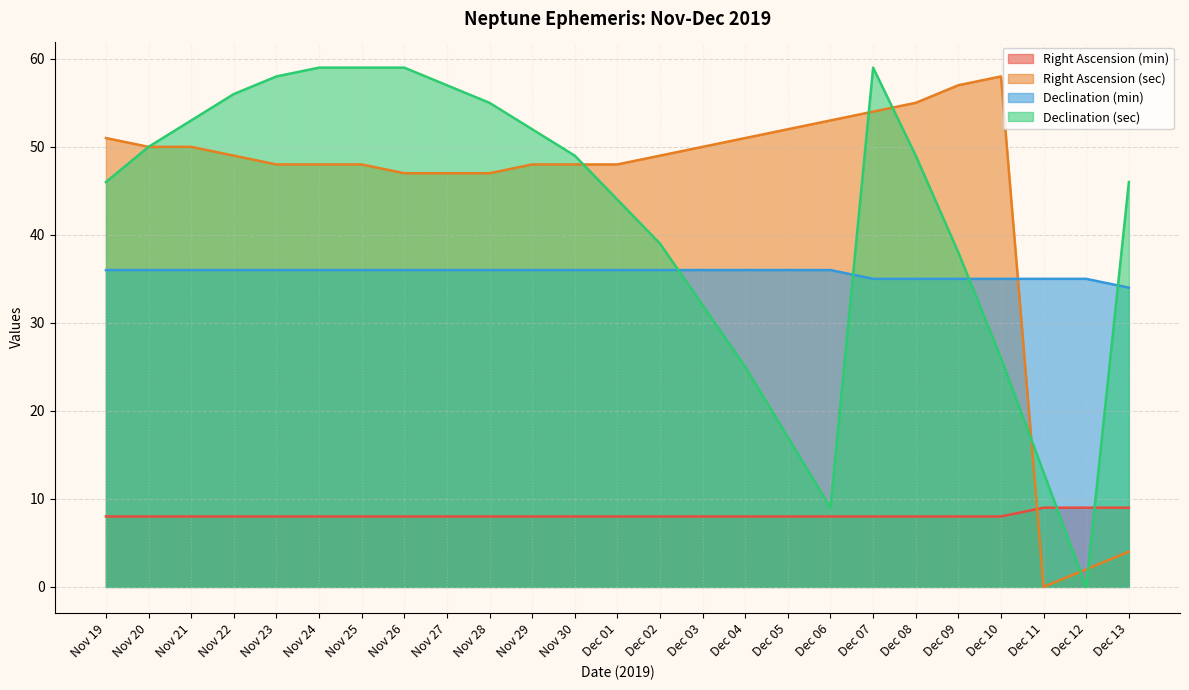

What is the difference between the maximum and second lowest values in the Declination (min) series?

1